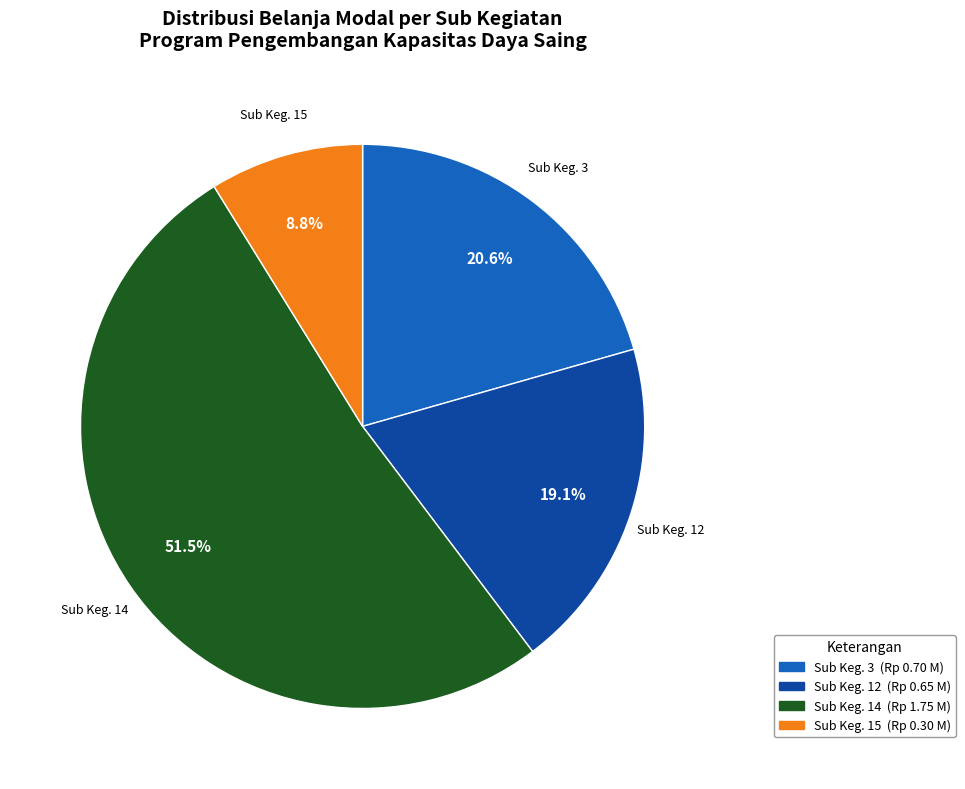

Which category has the smallest portion of the pie?

Sub Keg. 15